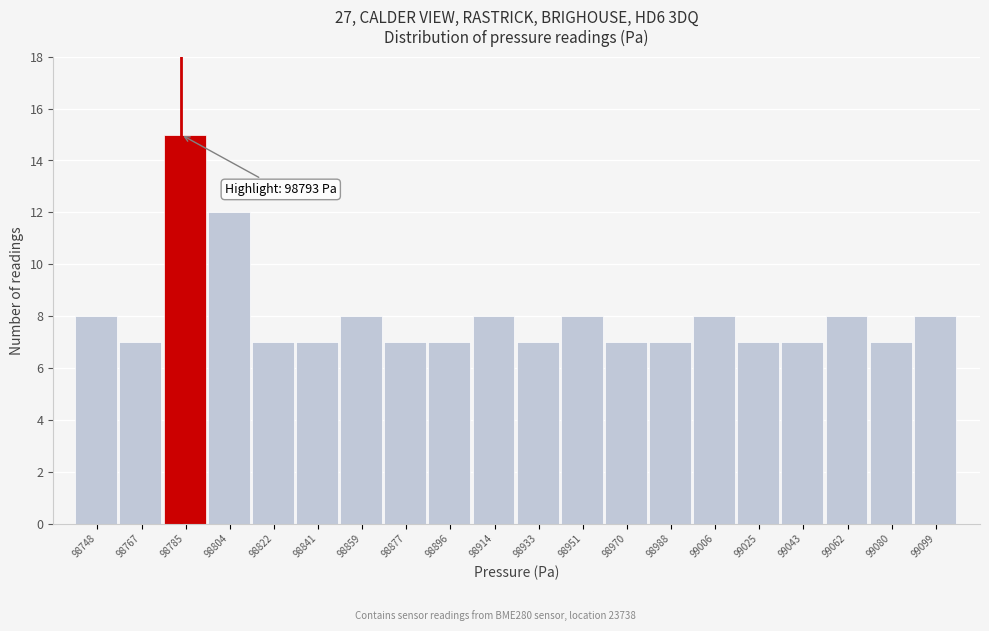

Reading left to right, list all the values displayed in this chart.

8	7	15	12	7	7	8	7	7	8	7	8	7	7	8	7	7	8	7	8